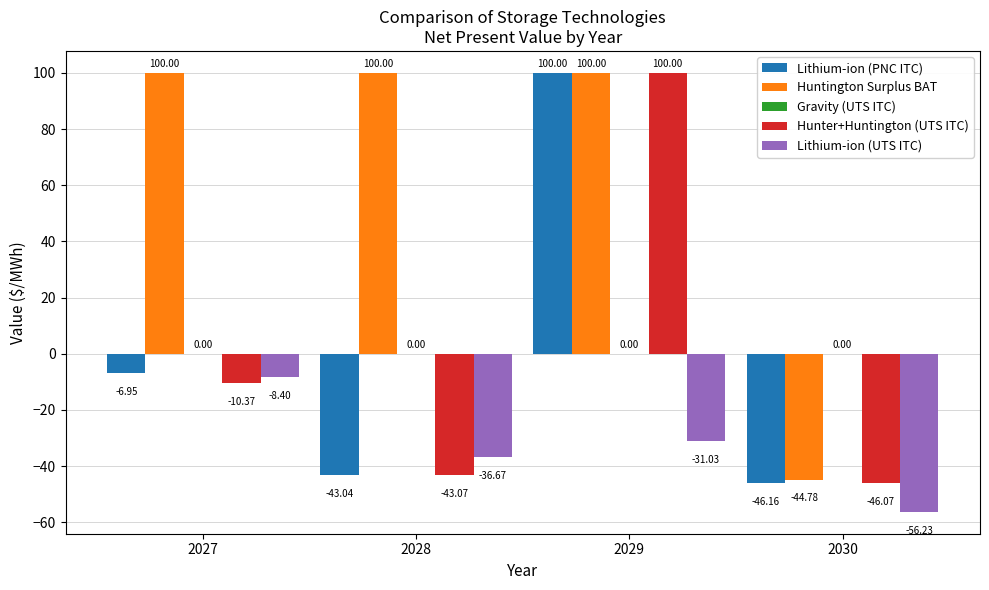

Is the value of Lithium-ion (UTS ITC) at 2027 greater than the value of Huntington Surplus BAT at 2028?

No